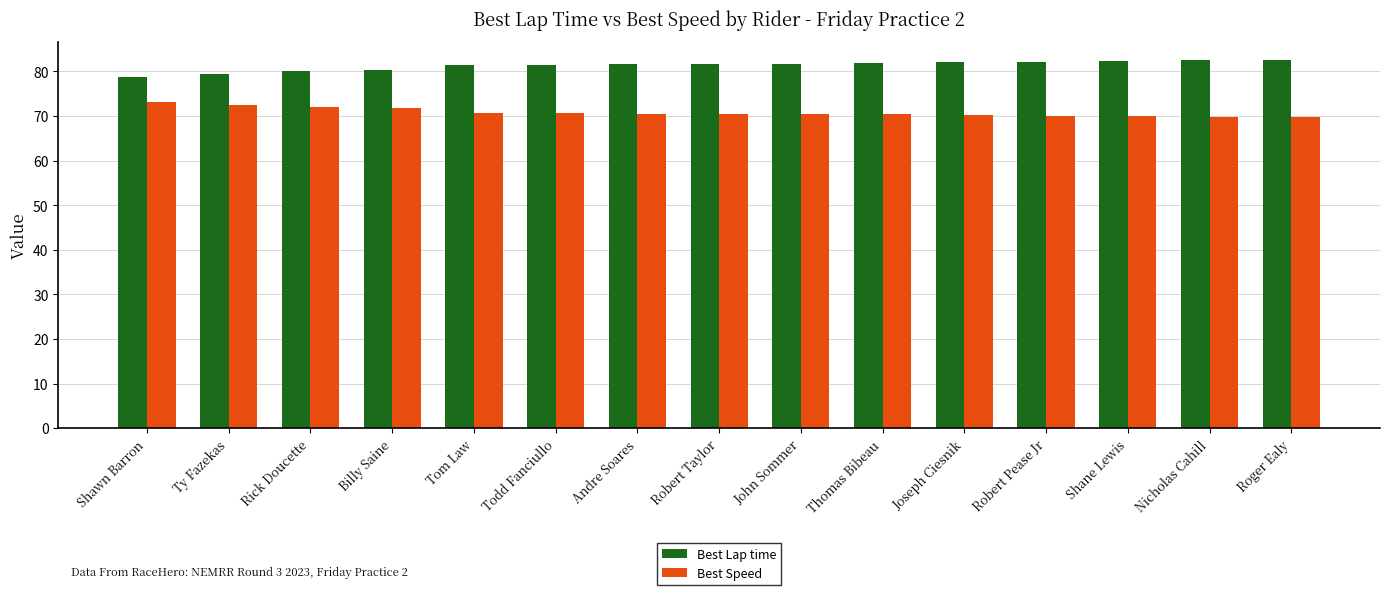

Which series has the largest total across all categories?

Best Lap time